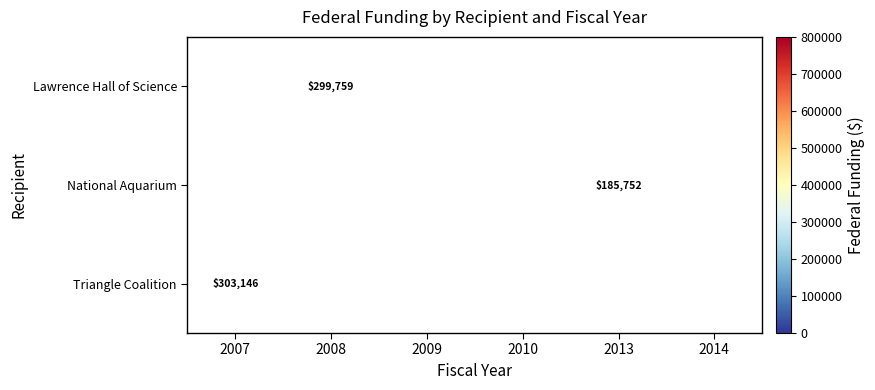

Count the number of categories in the chart.

6